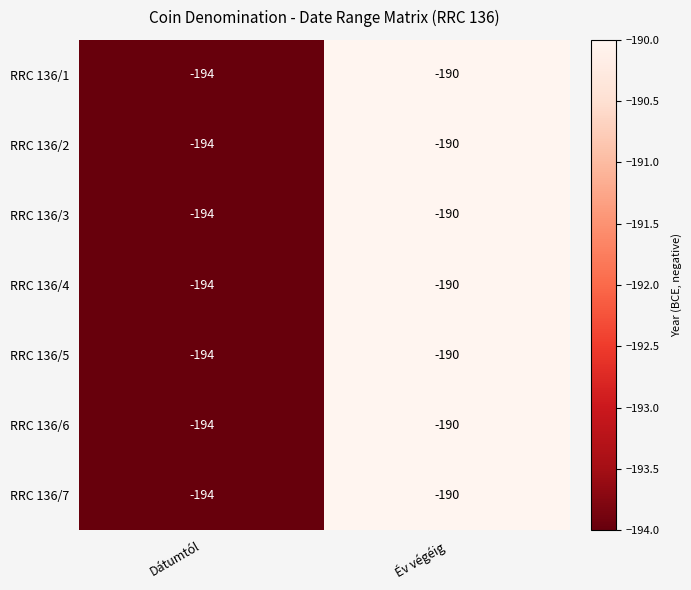

What is the total value across all series at Dátumtól?

-1358